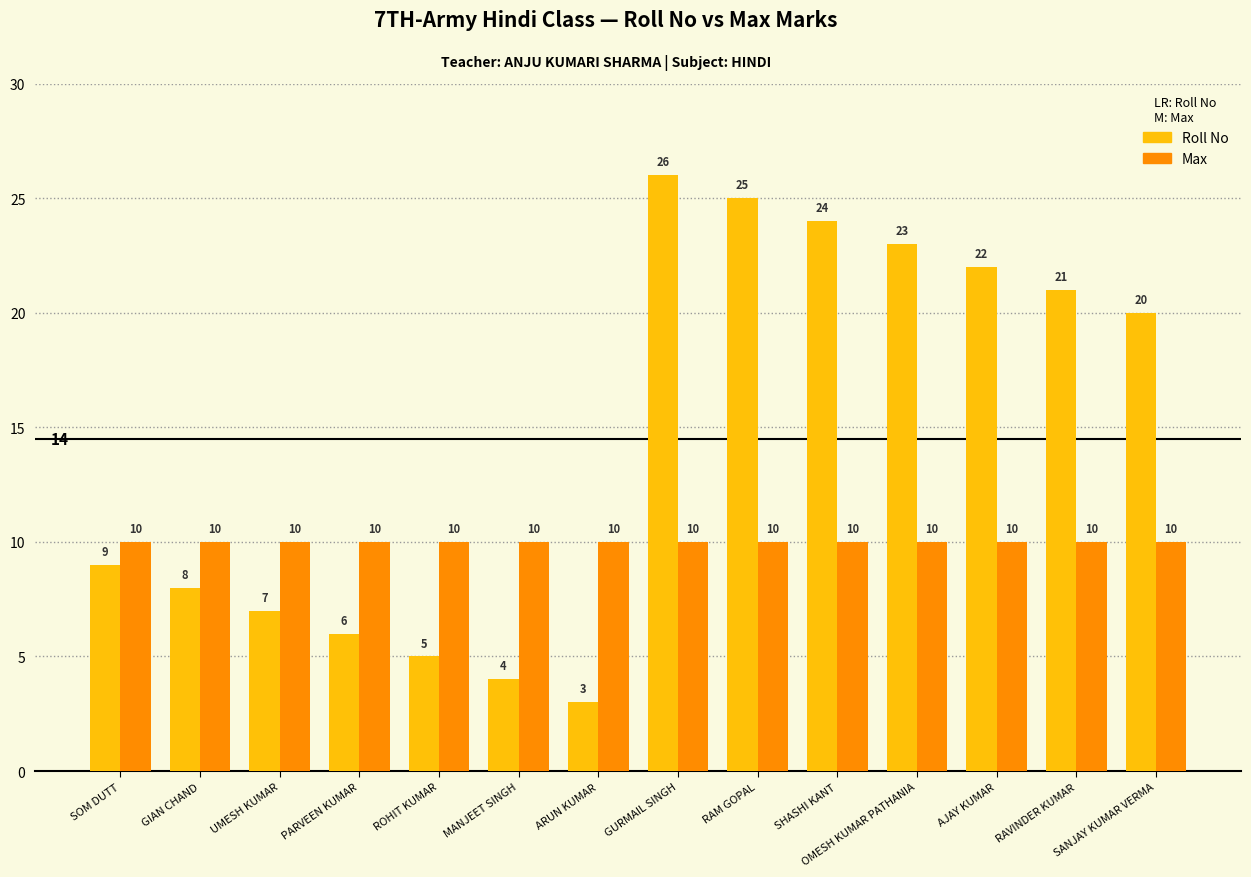

What position from the left is OMESH KUMAR PATHANIA?

11